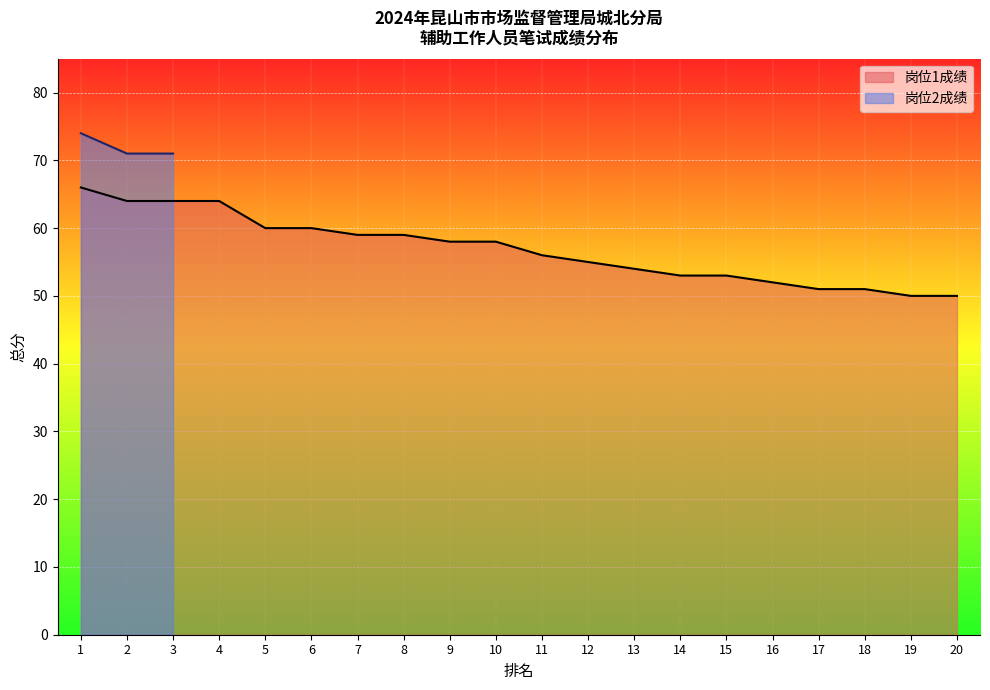

True or false: 岗位1成绩 has a value of 50 at 20.

True